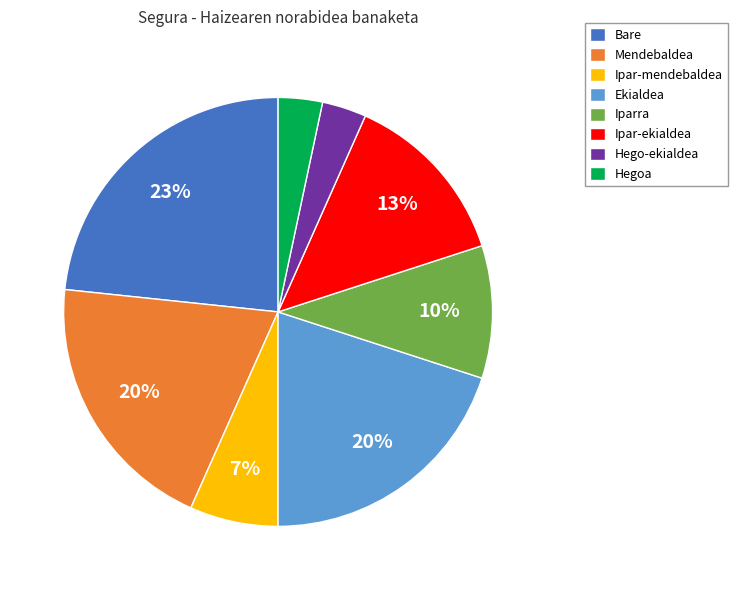

Between Ipar-mendebaldea and Iparra, which is larger?

Iparra